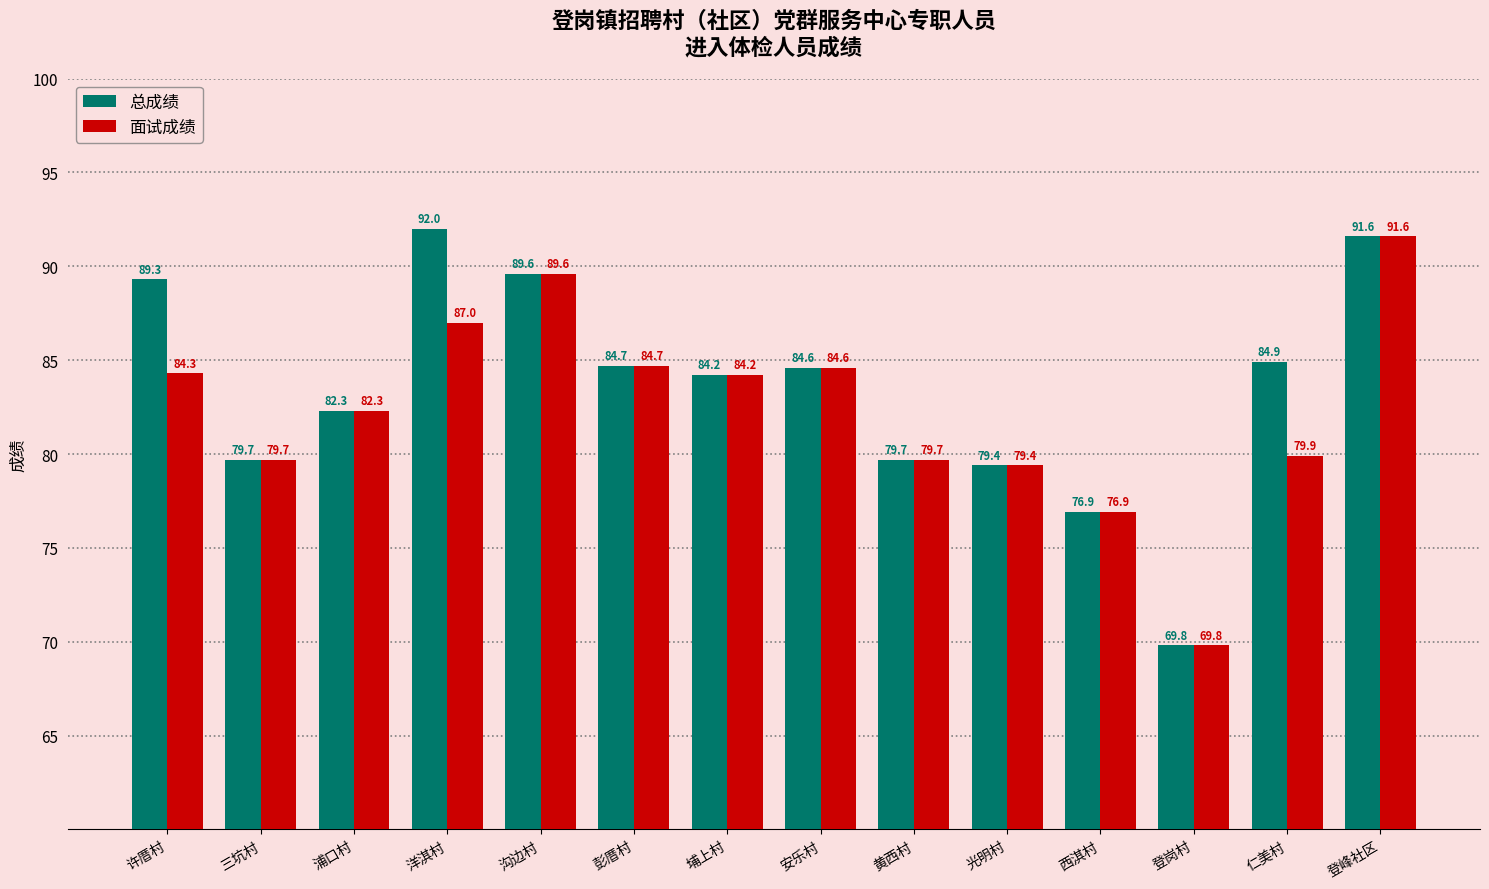

Rank the series by their average value, from highest to lowest.

总成绩, 面试成绩